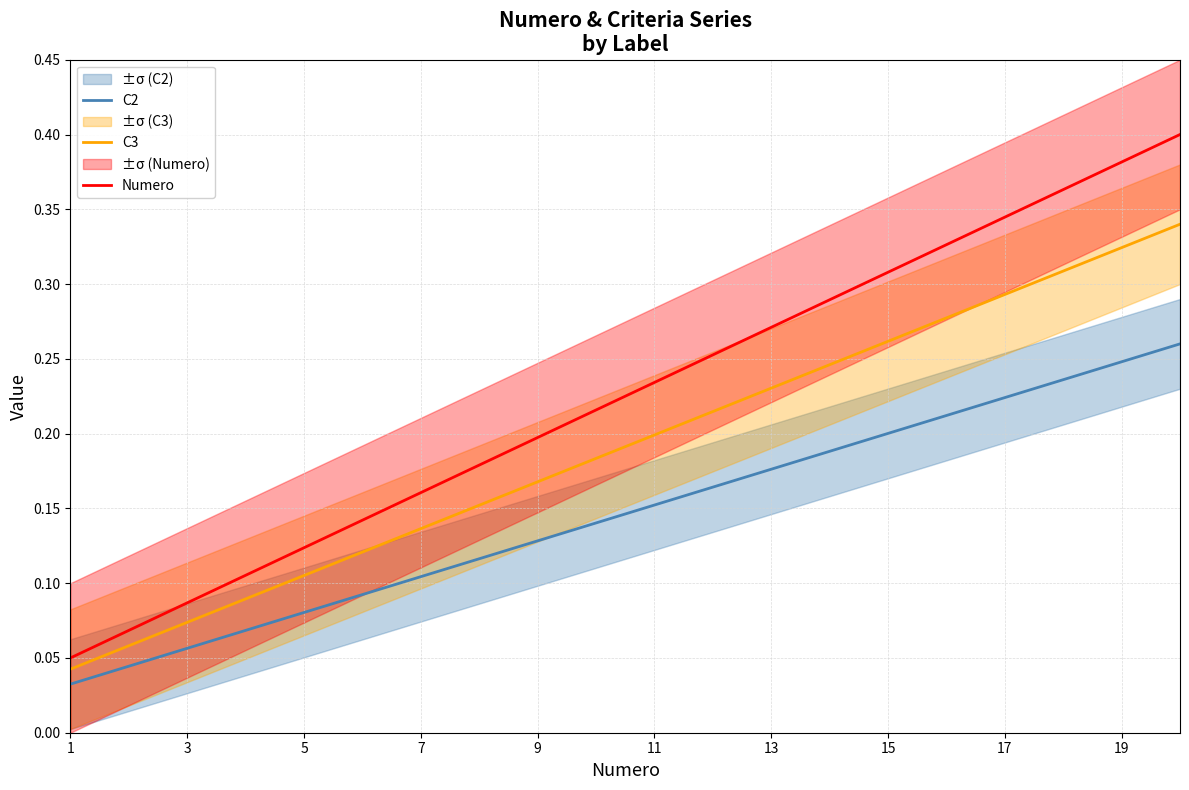

True or false: C3 and C2 cross at least once.

False